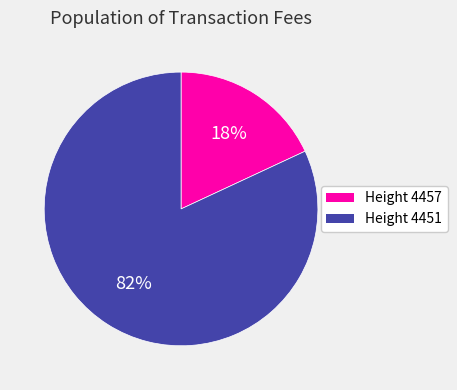

To the nearest percent, what is the difference between the largest and smallest slice percentages?

64%